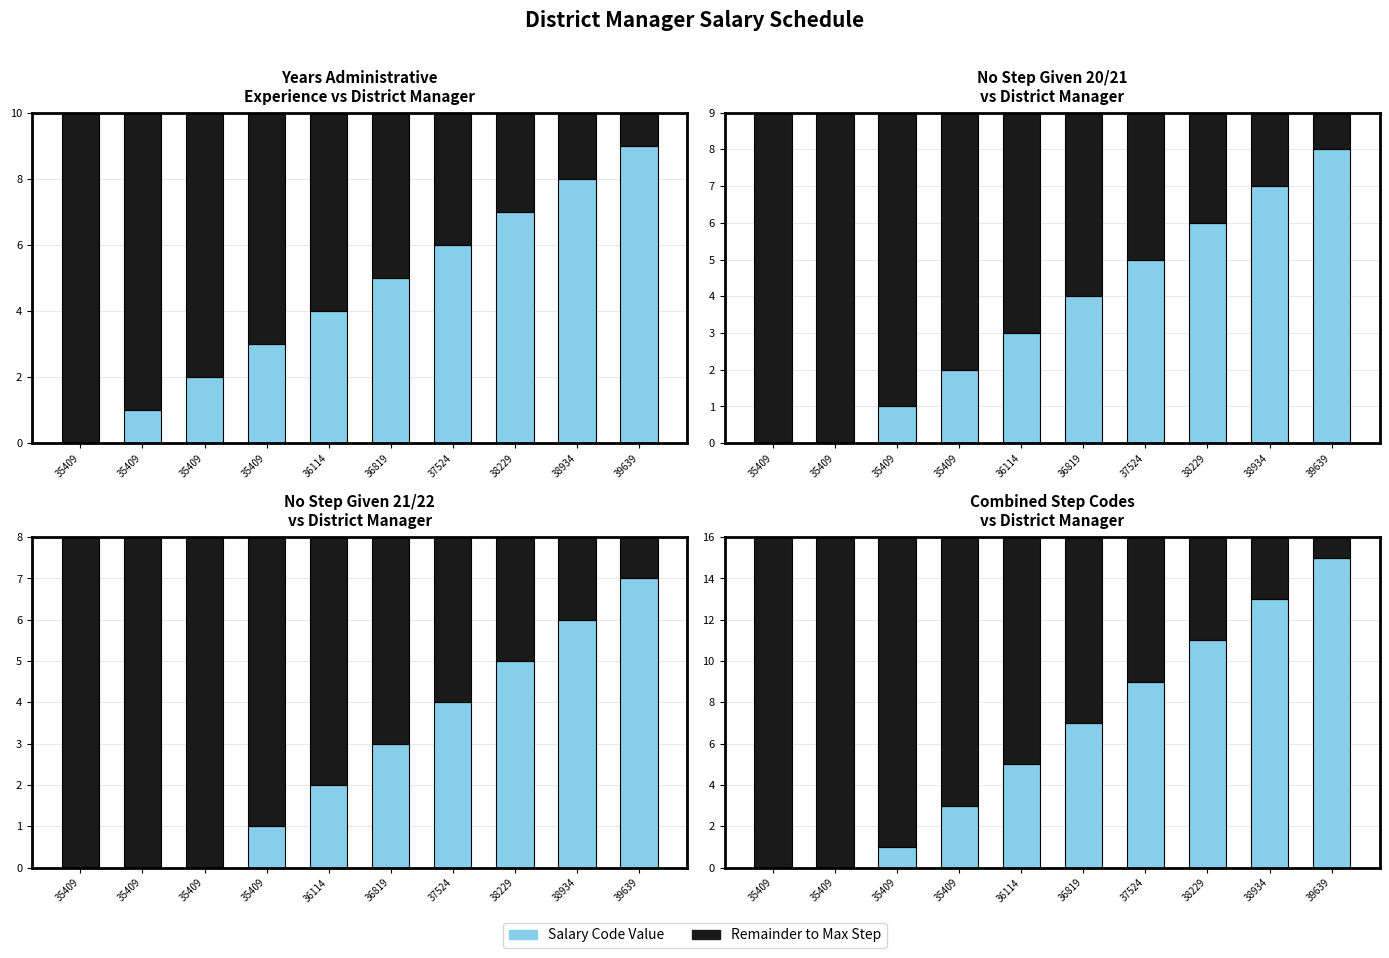

What is the lowest value of the Remainder series?

1